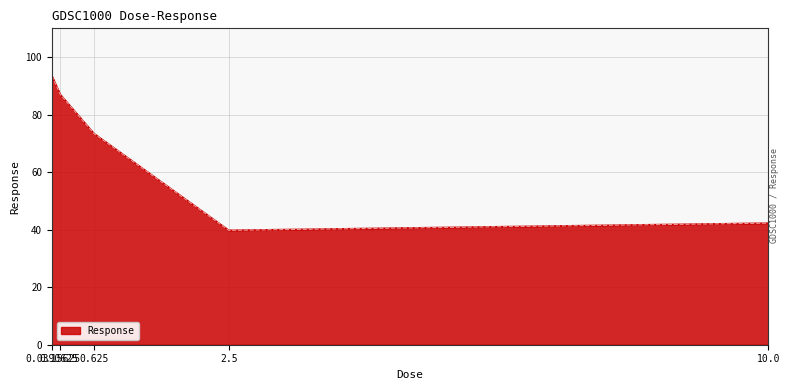

What is the sum of all values?

335.9